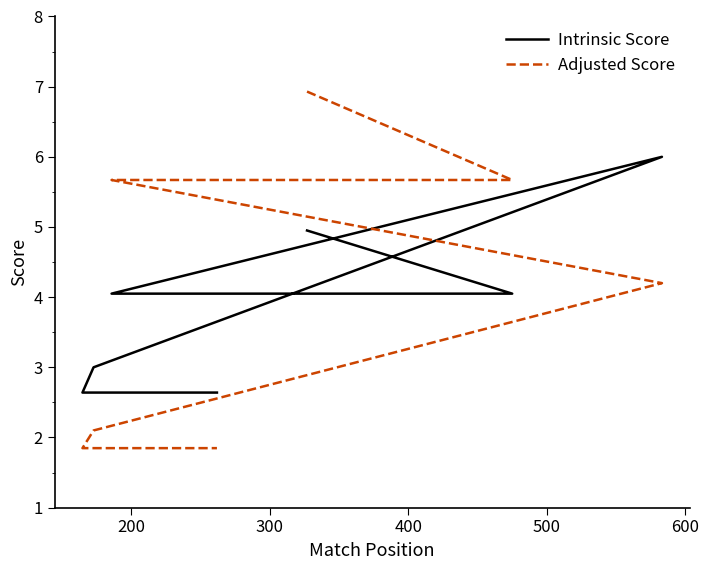

What is the average value of the Intrinsic Score series?

3.8